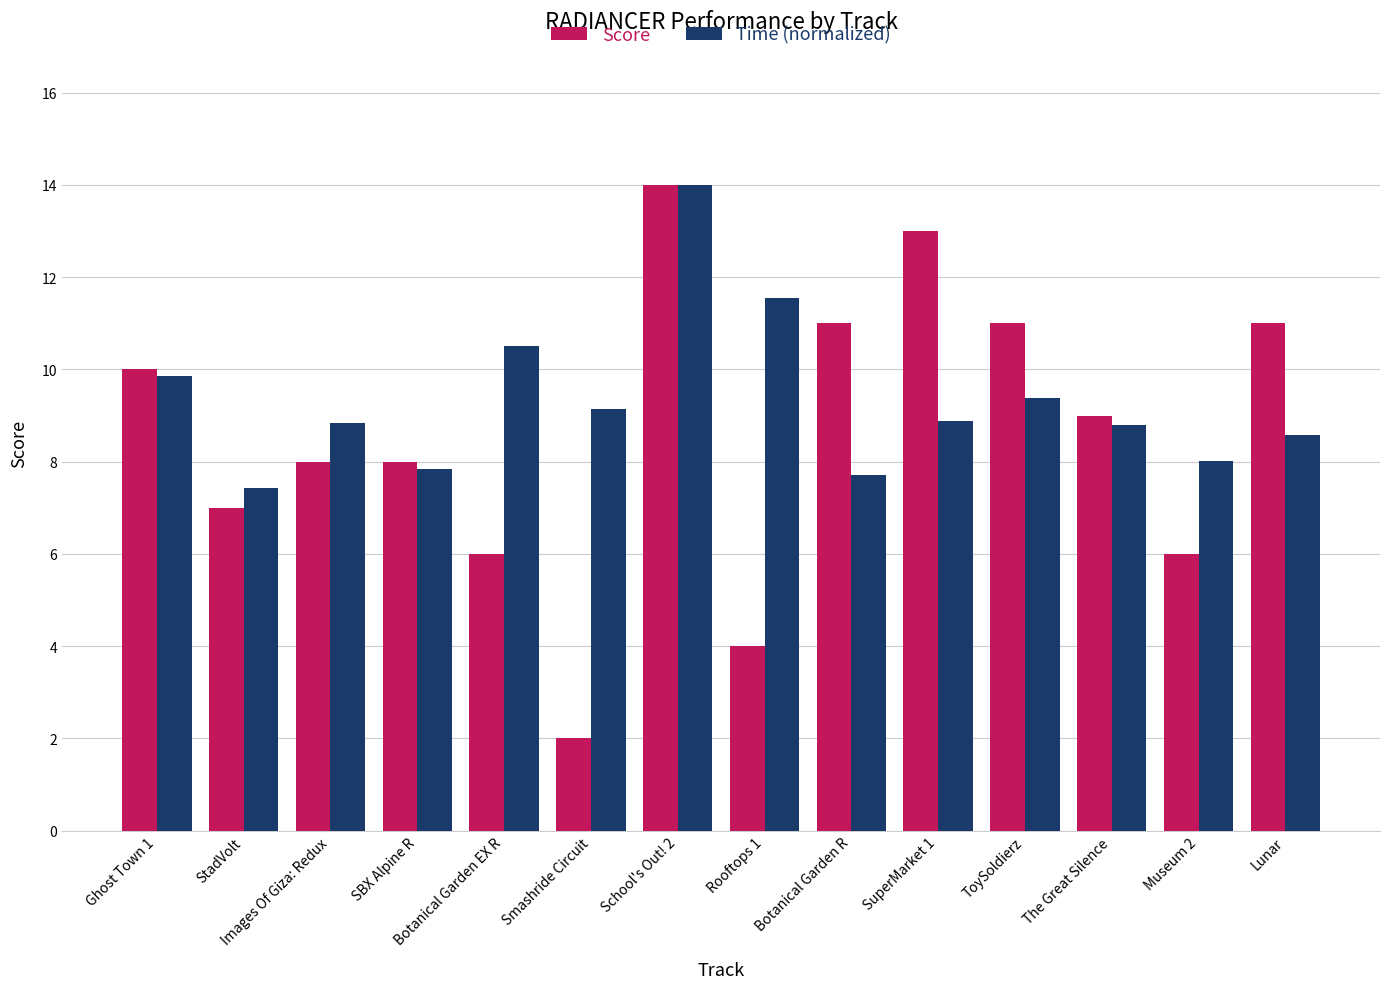

What is the difference between the highest and lowest values at Botanical Garden R?

3.3